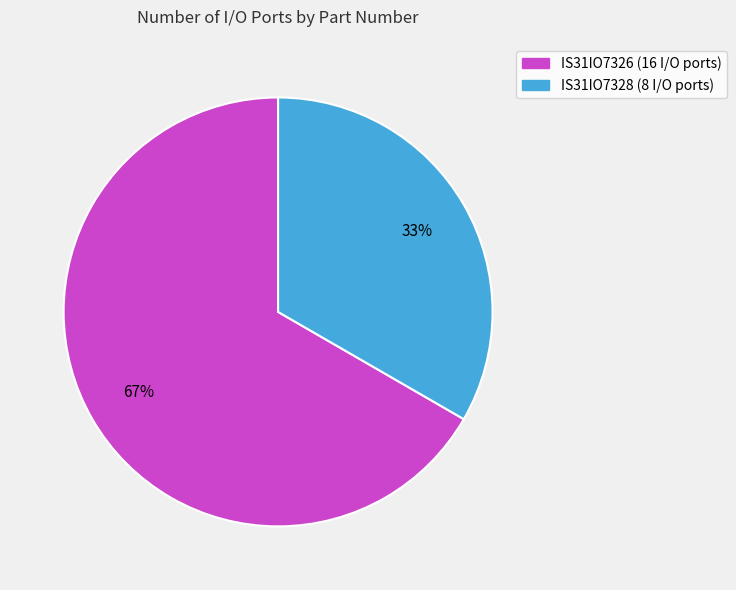

To the nearest percent, what is the combined percentage of IS31IO7326 (16 I/O ports) and IS31IO7328 (8 I/O ports)?

100%